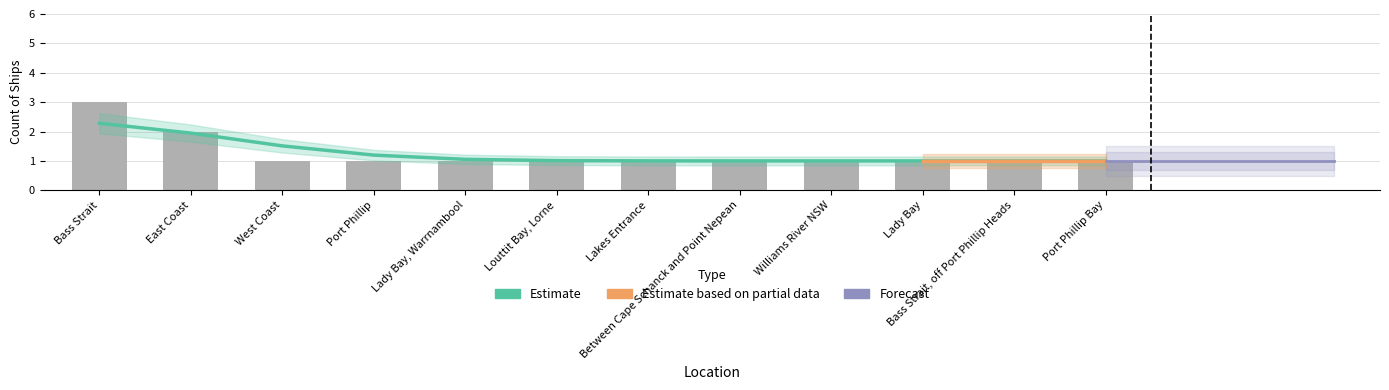

Approximately how many times larger is the value at Lady Bay, Warrnambool compared to East Coast?

0.5